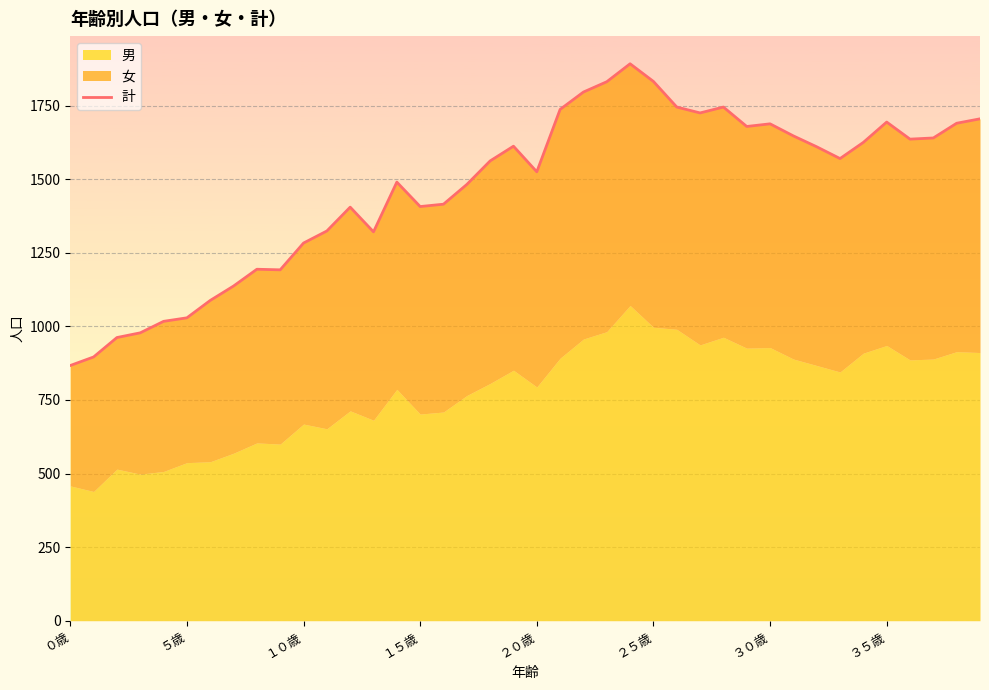

Where is the first local minimum?

9